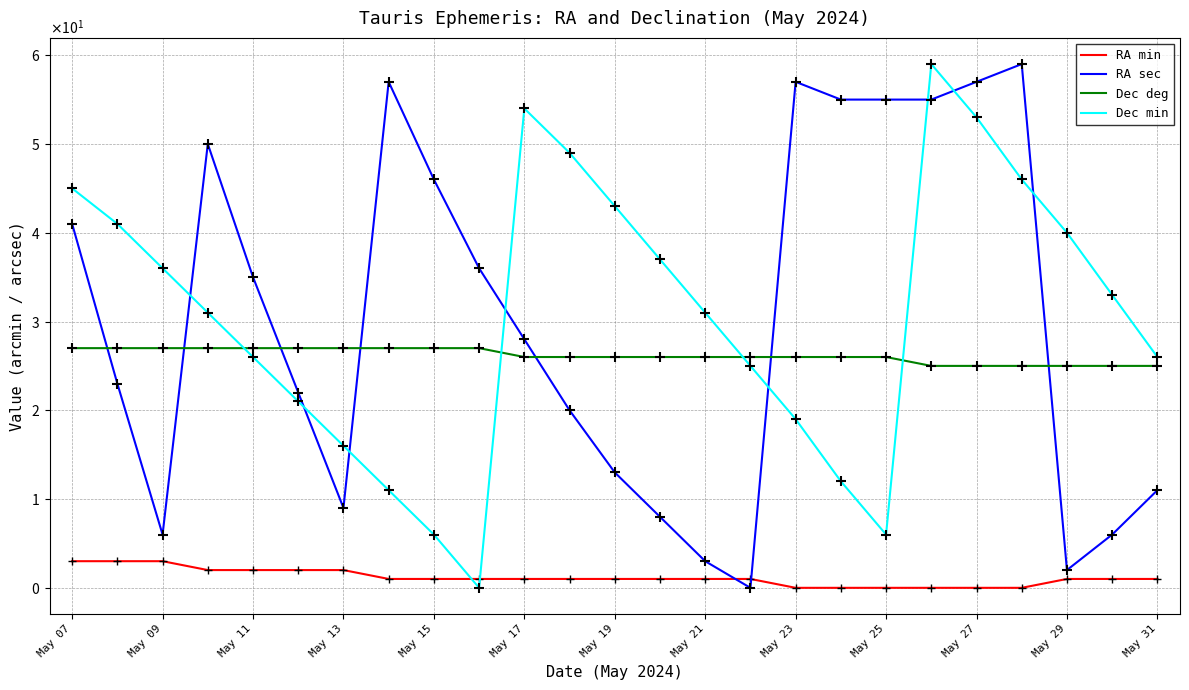

What are all the series names shown in the legend?

RA min, RA sec, Dec deg, Dec min